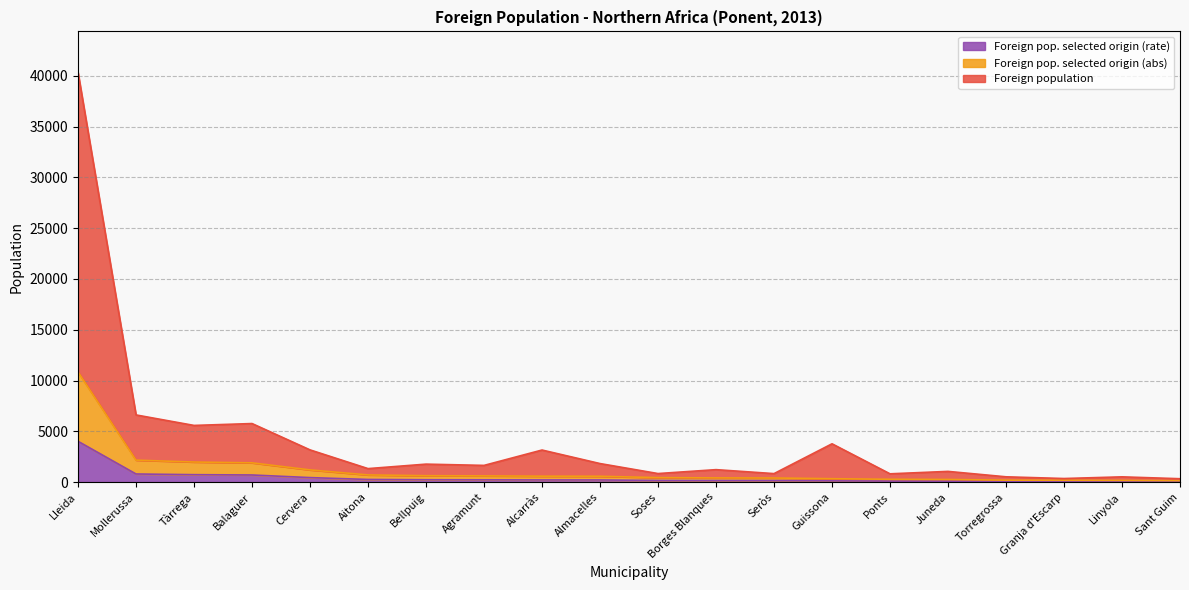

List the series in order of their peak value, highest first.

Foreign population, Foreign pop. selected origin (abs), Foreign pop. selected origin (rate)